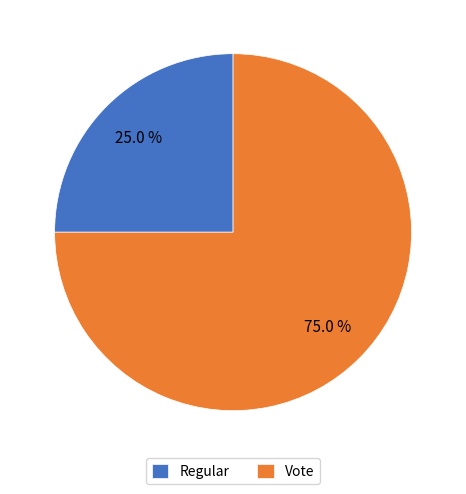

What is the largest slice in the pie chart?

Vote